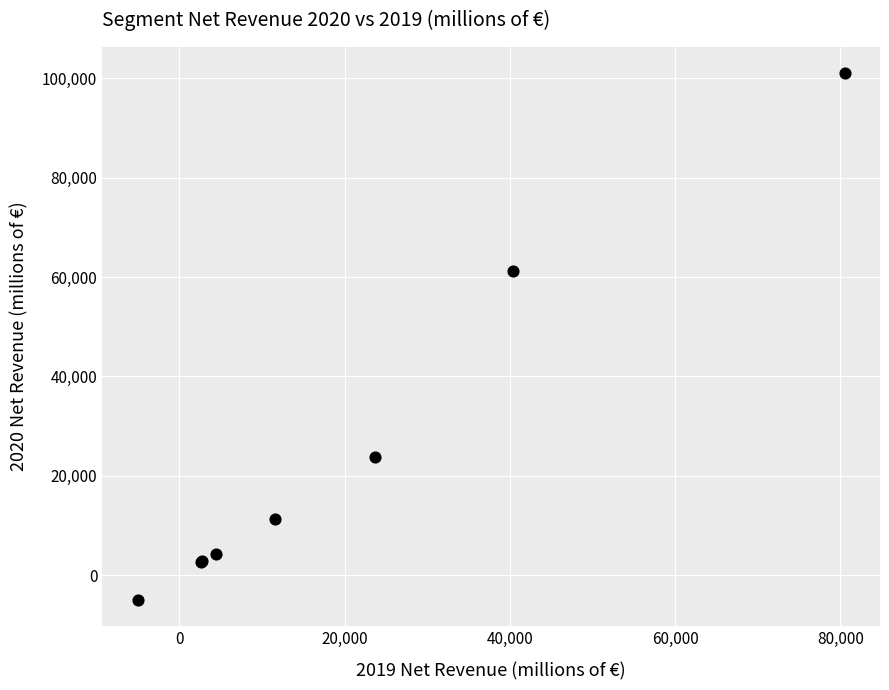

What Y value in the scatter plot is closest to 48029?

61208